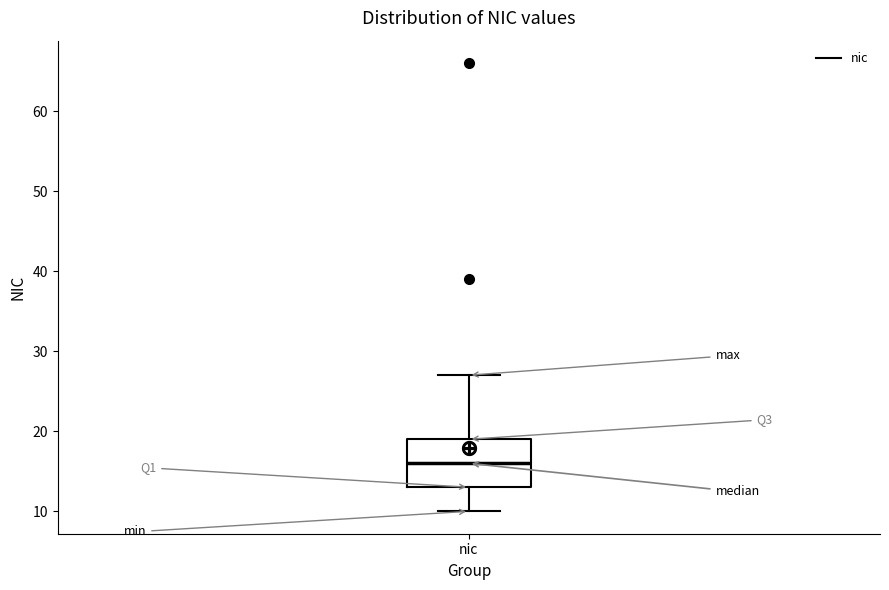

Read this box plot against the y-axis: the position of the median line, the range covered by the box, and the ends of both whiskers. The values are not printed on the chart, so give them approximately, as read against the axis.

median 16, box 13 to 19, whiskers 10 to 27